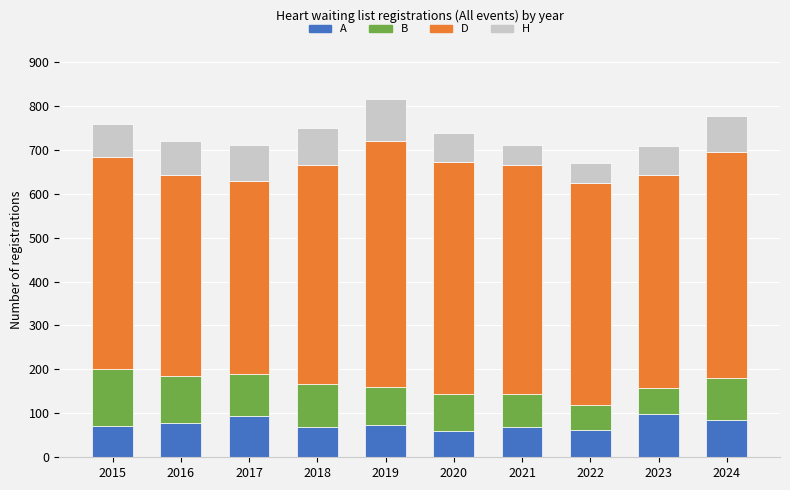

At how many categories does at least one series exceed 278?

10